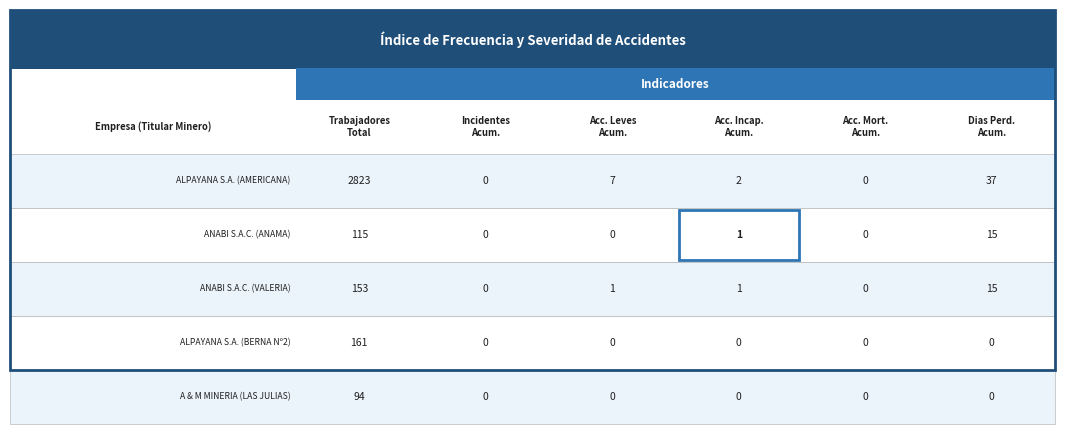

At how many categories does at least one series exceed 2230?

1